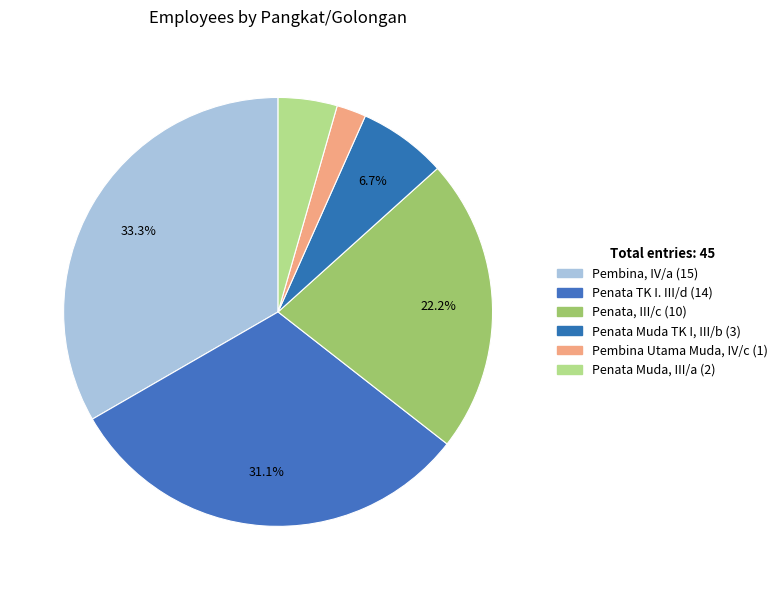

Combined, do Penata Muda TK I, III/b and Penata TK I. III/d account for over 50%?

No